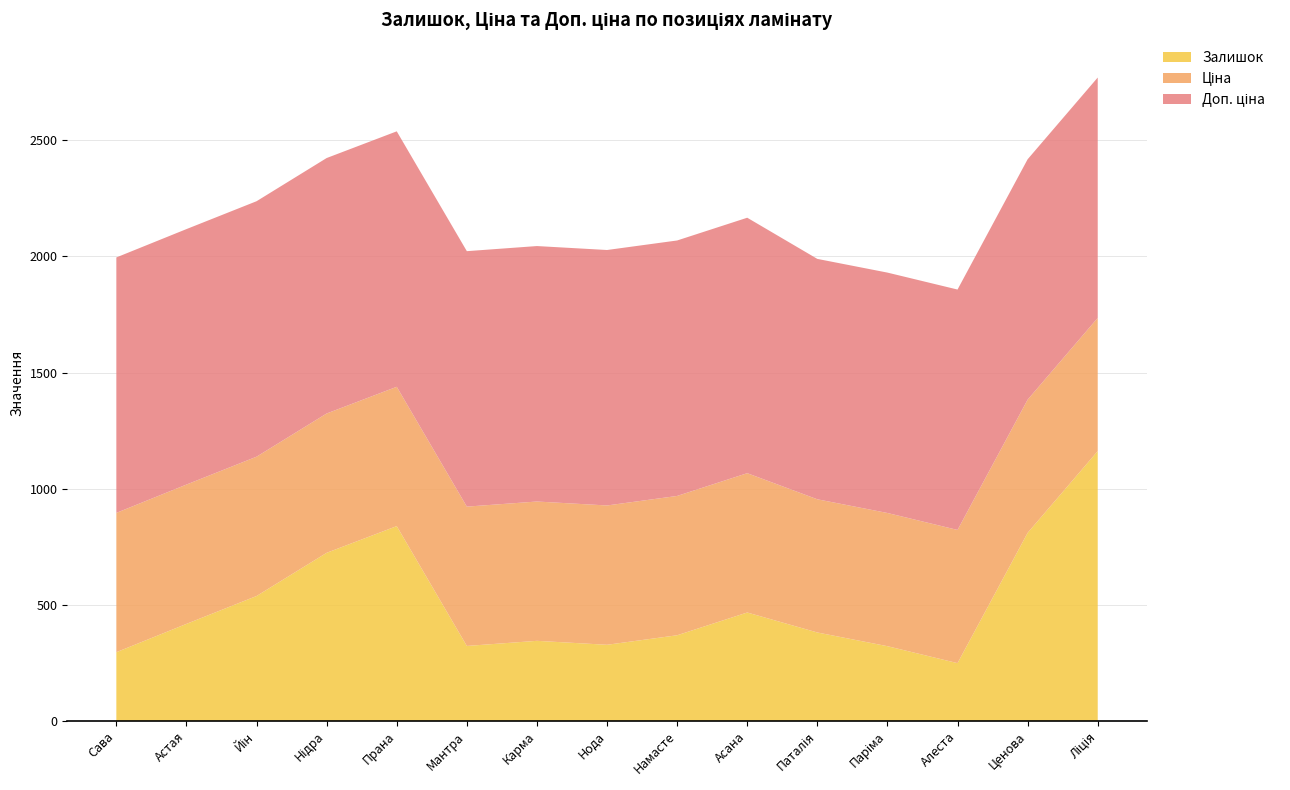

Reading left to right, what are all the values shown in this chart?

Залишок: Сава=296.0	Астая=418.0	Йін=538.0	Нідра=724.0	Прана=839.0	Мантра=323.0	Карма=345.0	Нода=328.0	Намасте=369.0	Асана=467.0	Паталія=381.0	Паріма=322.0	Алеста=249.0	Ценова=810.0	Ліція=1162.0
Ціна: Сава=599.9	Астая=599.9	Йін=599.9	Нідра=599.9	Прана=599.9	Мантра=599.9	Карма=599.9	Нода=599.9	Намасте=599.9	Асана=599.9	Паталія=573.5	Паріма=573.5	Алеста=573.5	Ценова=573.5	Ліція=573.5
Доп. ціна: Сава=1100.0	Астая=1100.0	Йін=1100.0	Нідра=1100.0	Прана=1100.0	Мантра=1100.0	Карма=1100.0	Нода=1100.0	Намасте=1100.0	Асана=1100.0	Паталія=1035.1	Паріма=1035.1	Алеста=1035.1	Ценова=1035.1	Ліція=1035.1